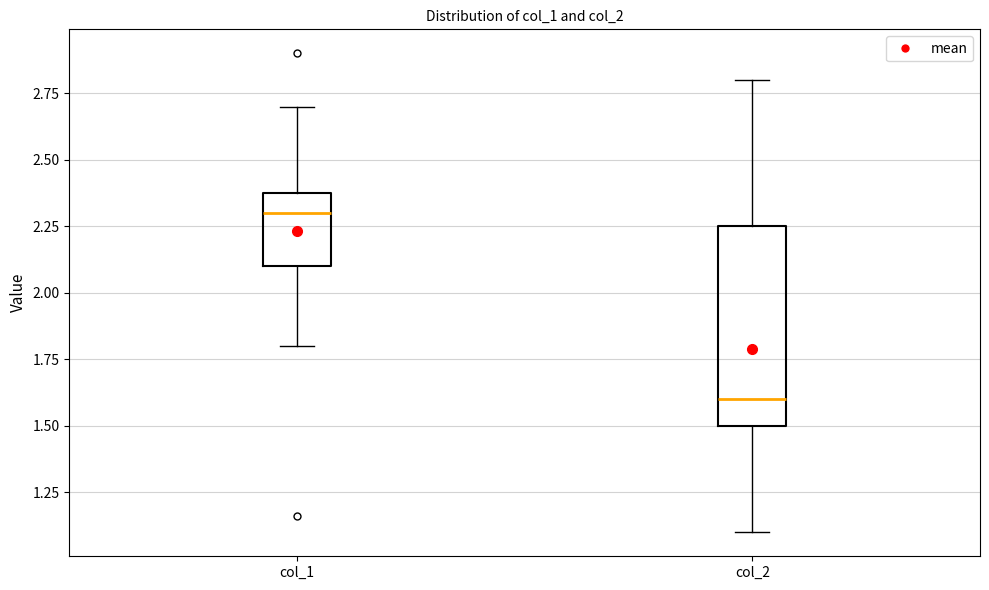

Which box's median line is the highest?

col_1